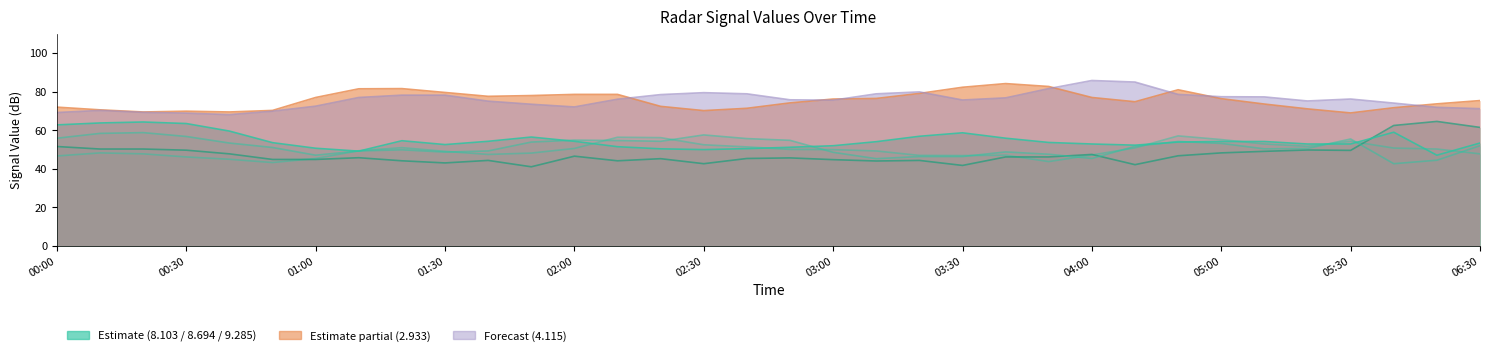

Where is the first local minimum for 2.933?

2011/11/25 00:20